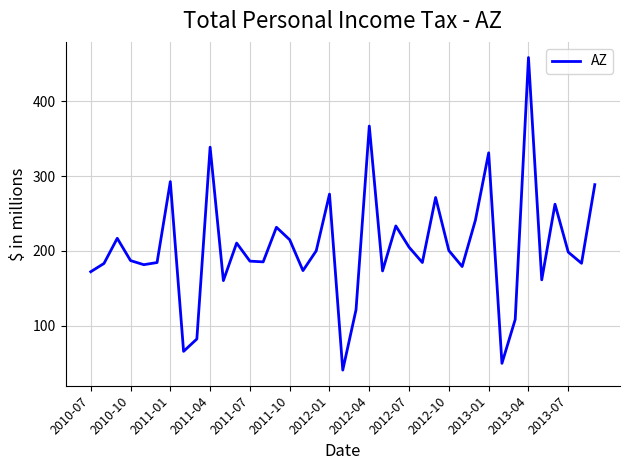

What is the maximum value shown in the chart?

458.7